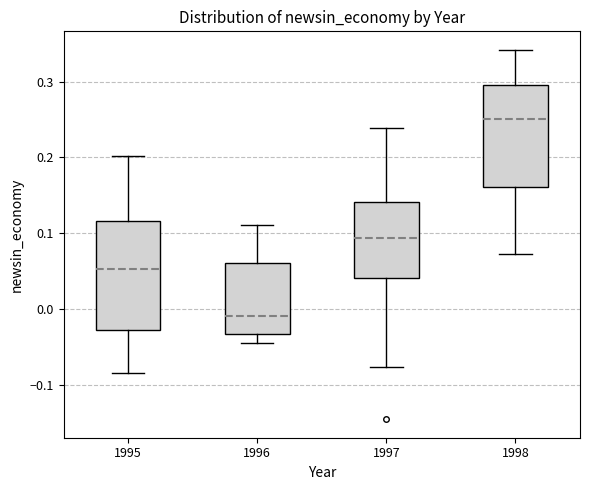

Reading left to right, transcribe this box plot: for each box, give where its median line is, the range the box spans, and where its two whiskers end, as read against the y-axis. The values are not printed on the chart, so give them approximately, as read against the axis.

1995: median 0.05, box -0.03 to 0.12, whiskers -0.08 to 0.20
1996: median -0.01, box -0.03 to 0.06, whiskers -0.05 to 0.11
1997: median 0.09, box 0.04 to 0.14, whiskers -0.08 to 0.24
1998: median 0.25, box 0.16 to 0.30, whiskers 0.07 to 0.34